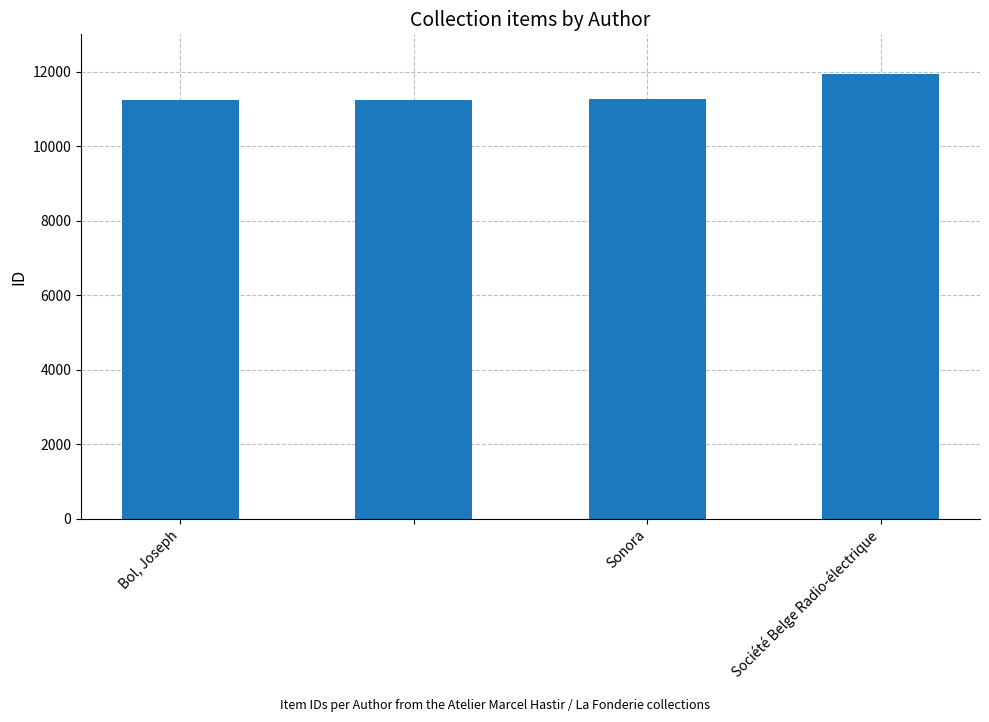

What is the value of the 1st bar from the left?

11241